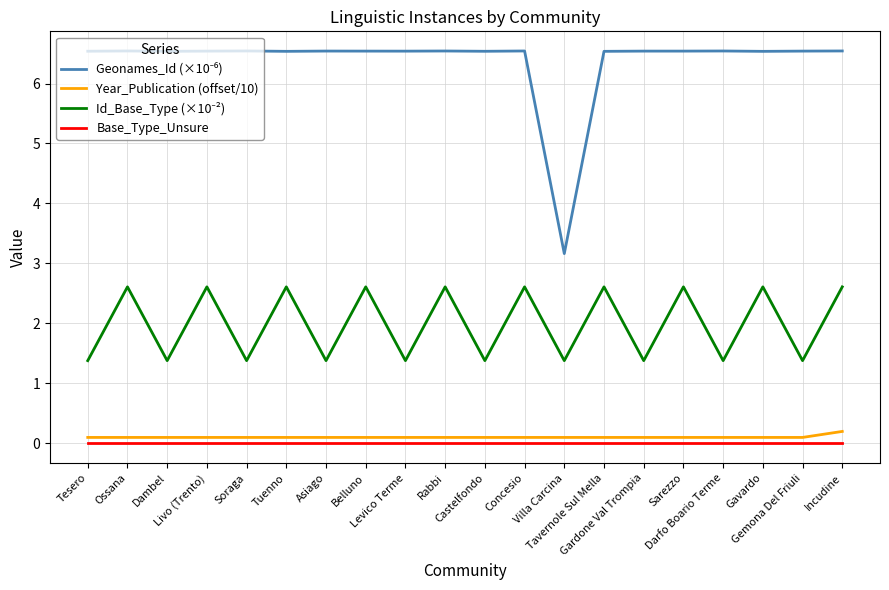

What is the maximum value shown in the chart?

6.5